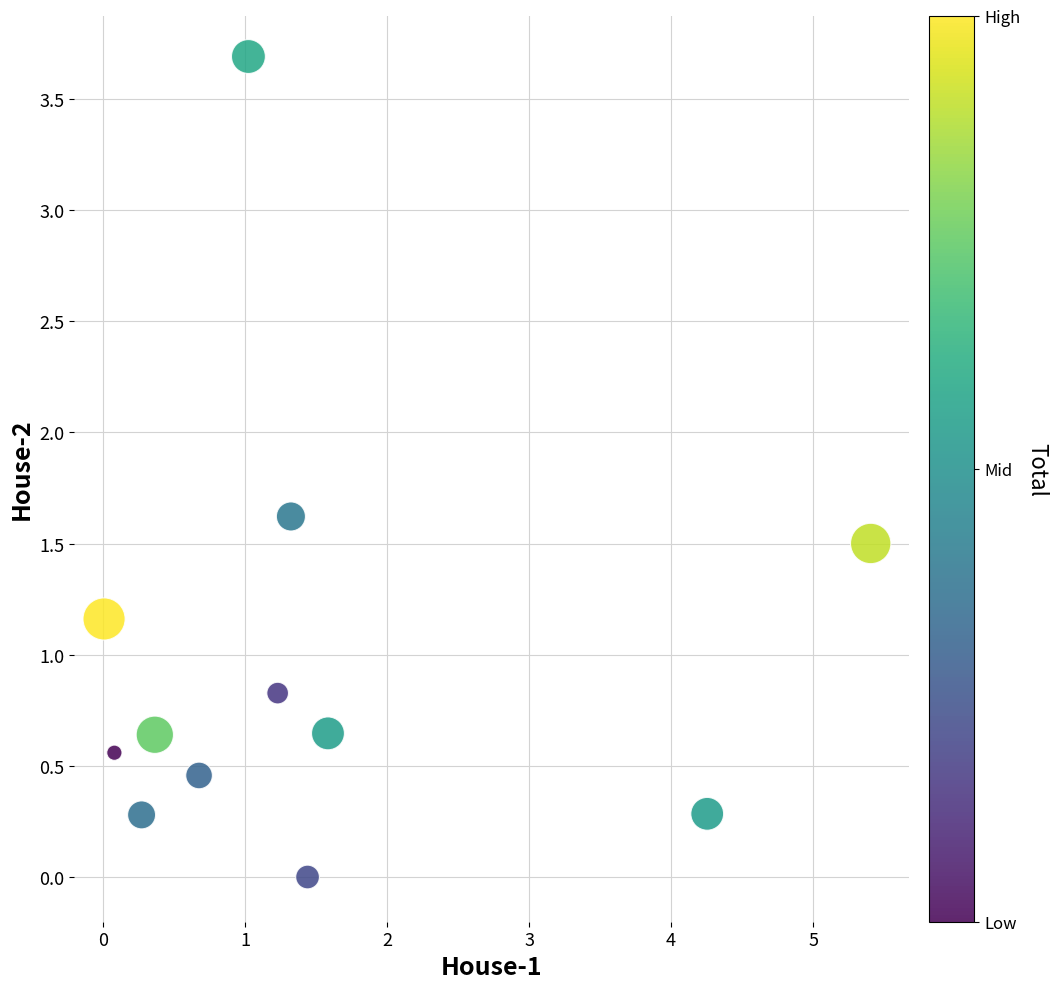

What is the range of Y values (max minus min)?

3.7